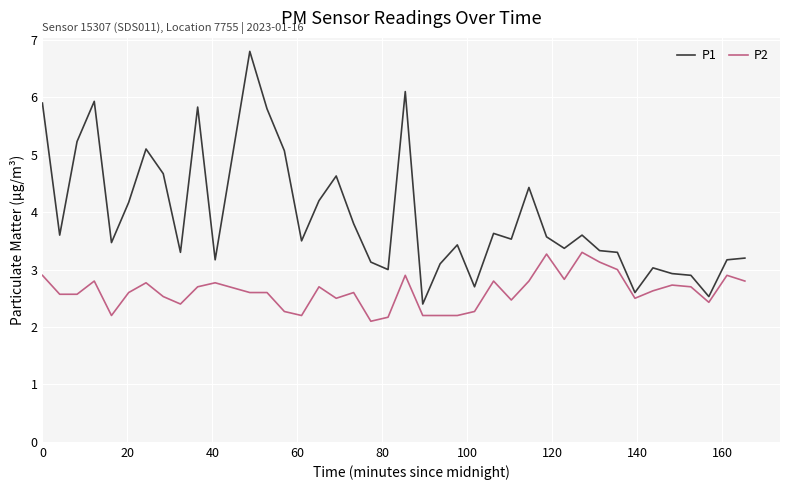

List the series in order of their peak value, highest first.

P1, P2